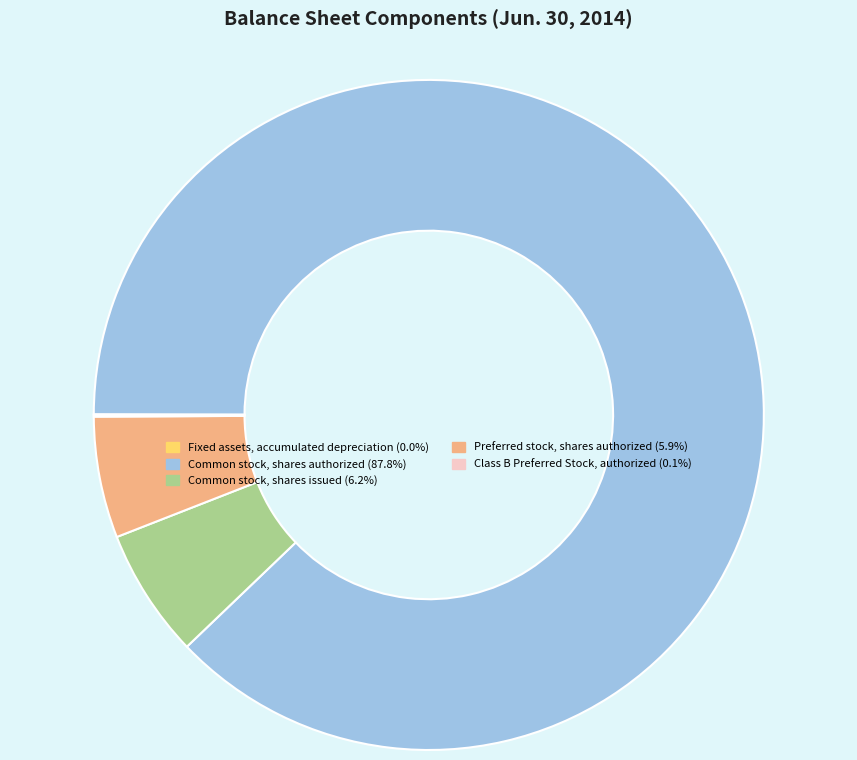

Is Common stock, shares authorized (87.8%) the majority of the pie?

Yes